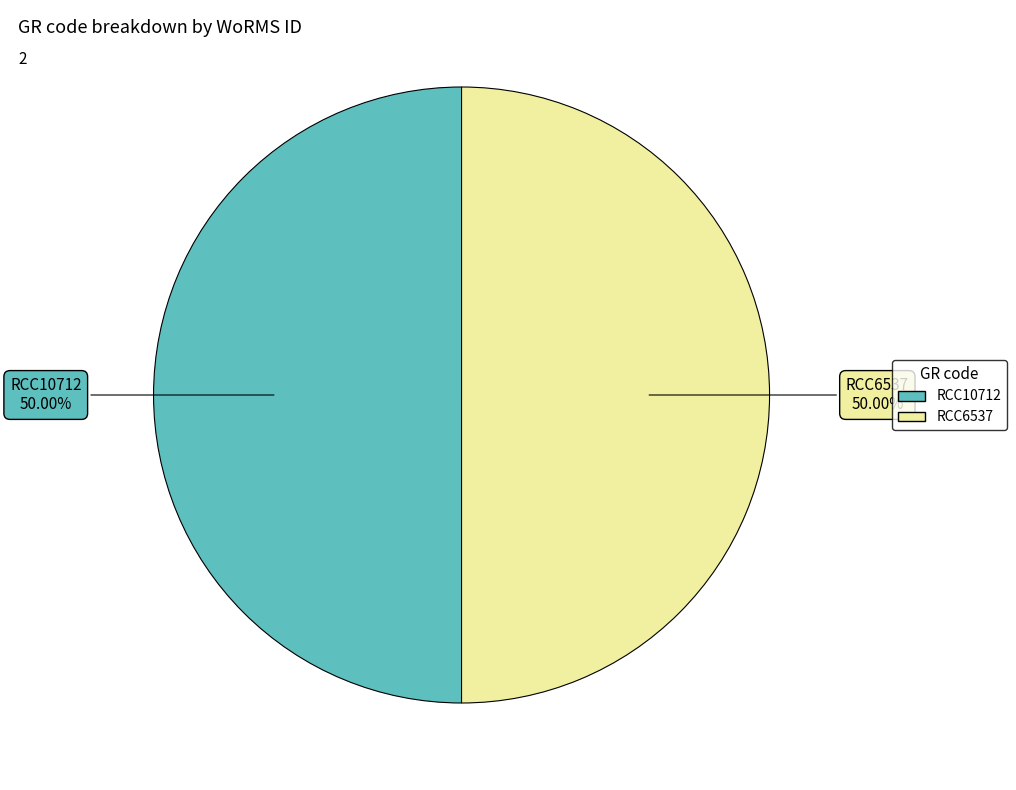

The RCC10712 slice represents 50% of the pie. True or false?

True